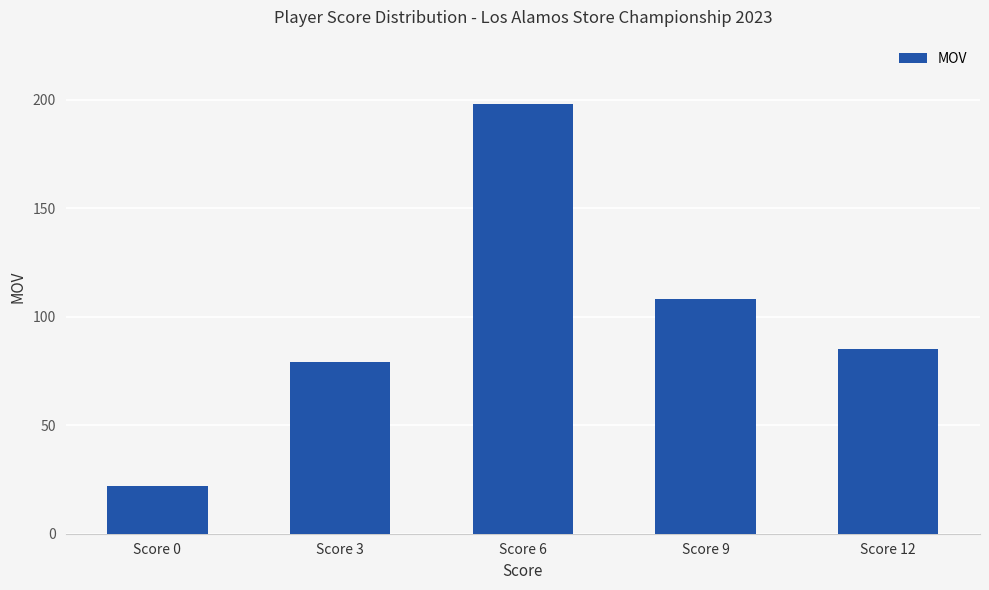

What is the maximum value shown in the chart?

198